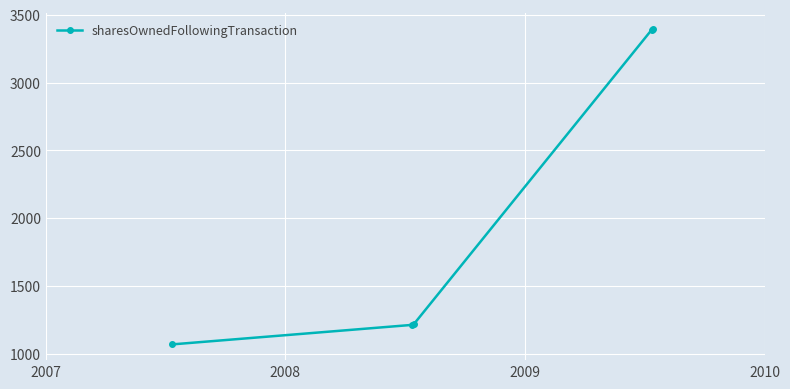

What is the average value?

2056